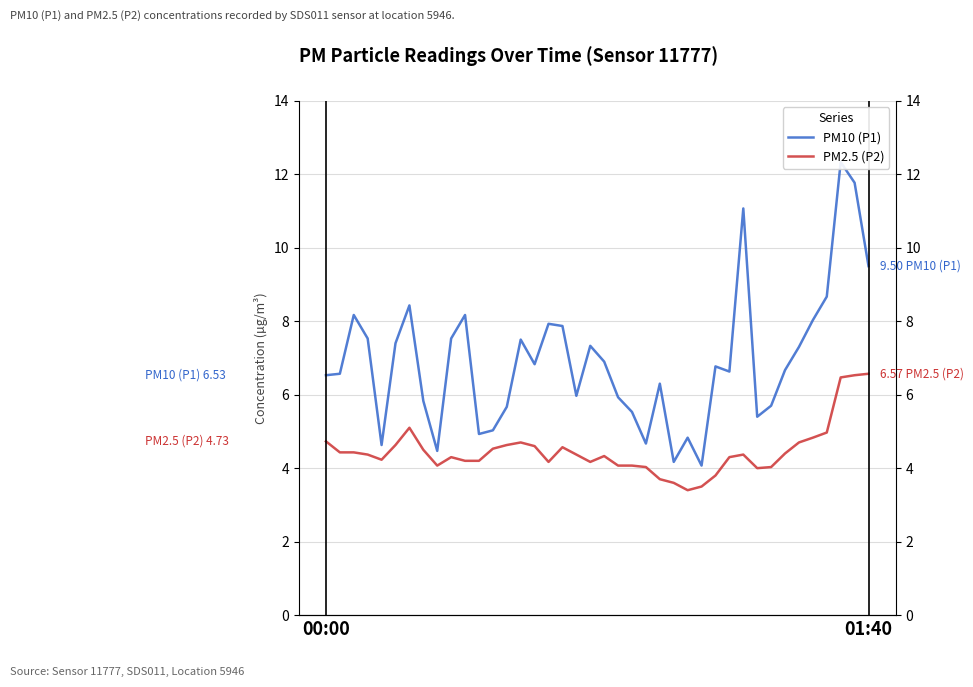

List the series in order of their peak value, highest first.

PM10 (P1), PM2.5 (P2)